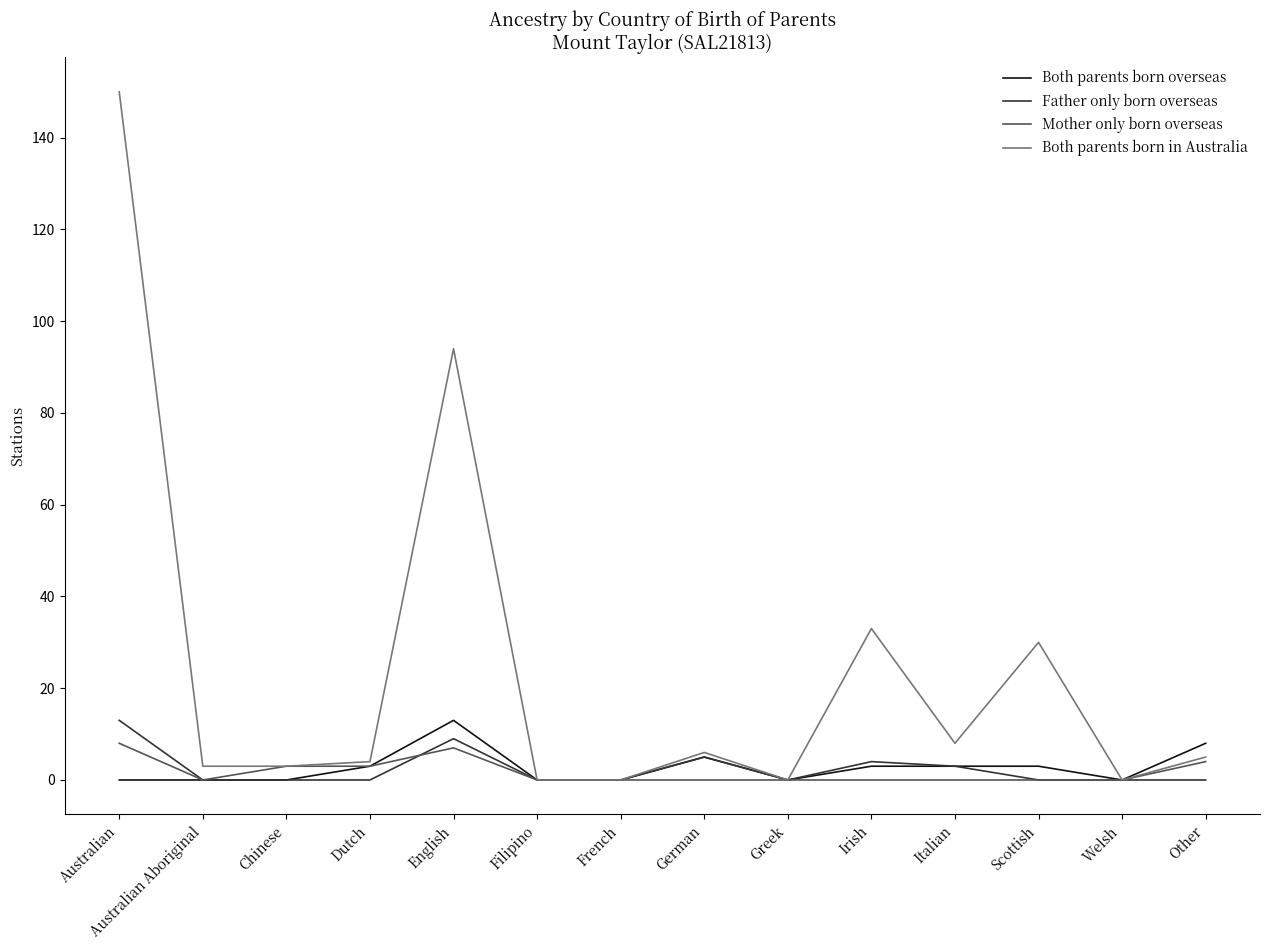

The Father only born overseas series shows 6 at Dutch. True or false?

False